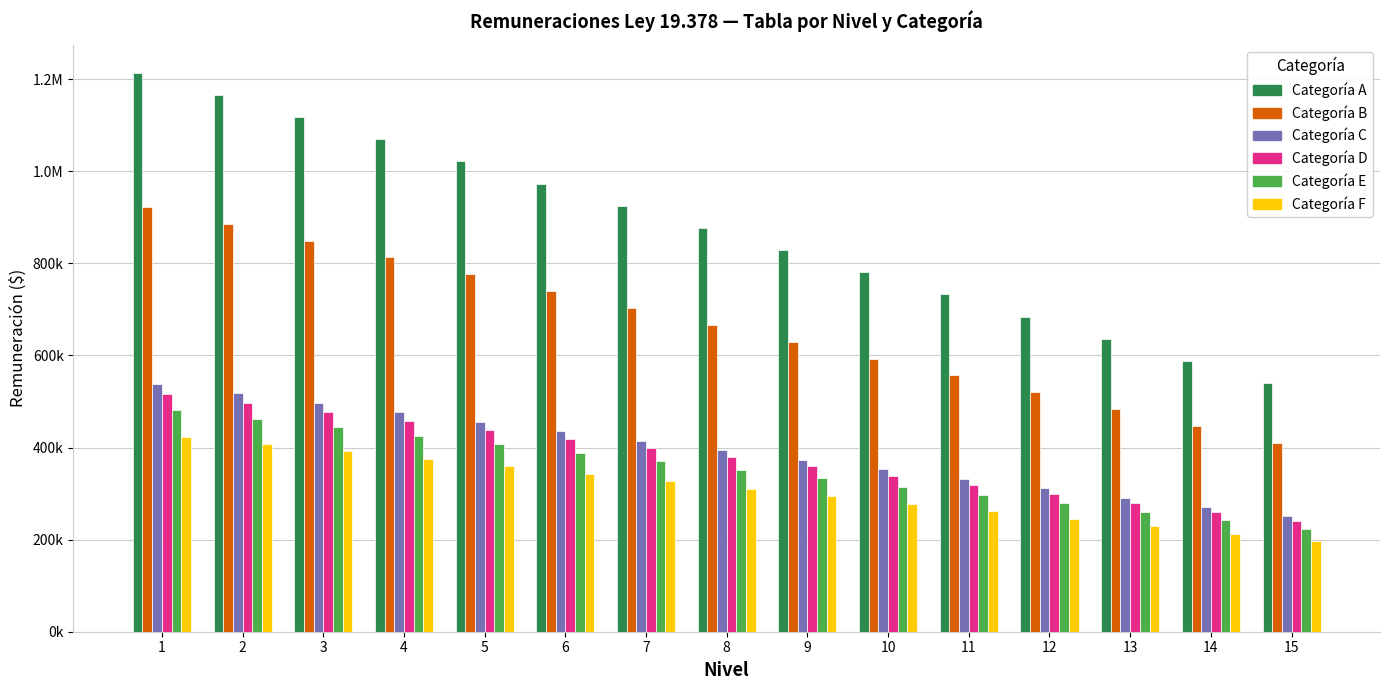

Does the chart contain any negative values?

No